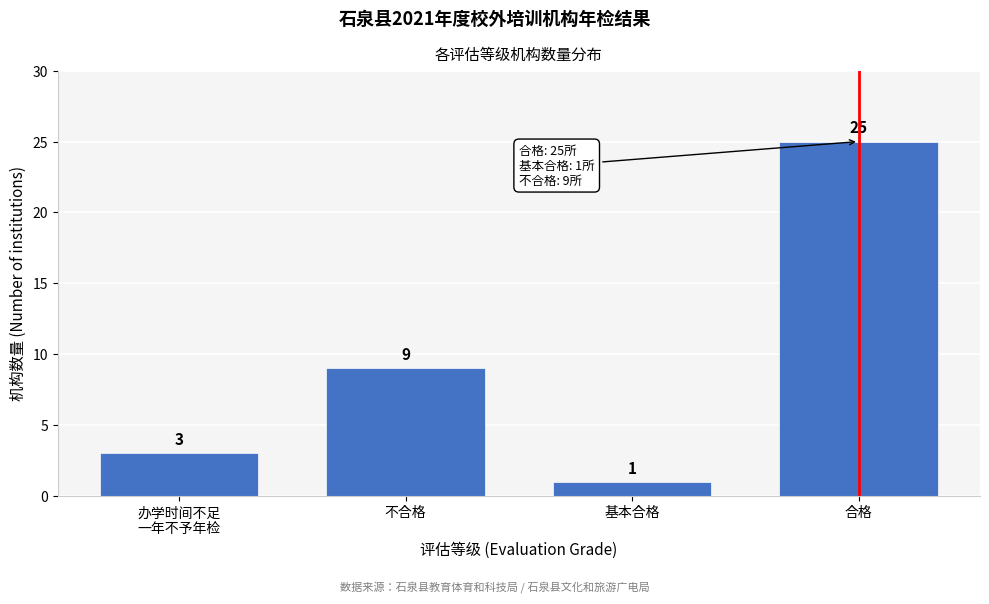

Reading left to right, list all the values displayed in this chart.

3	9	1	25